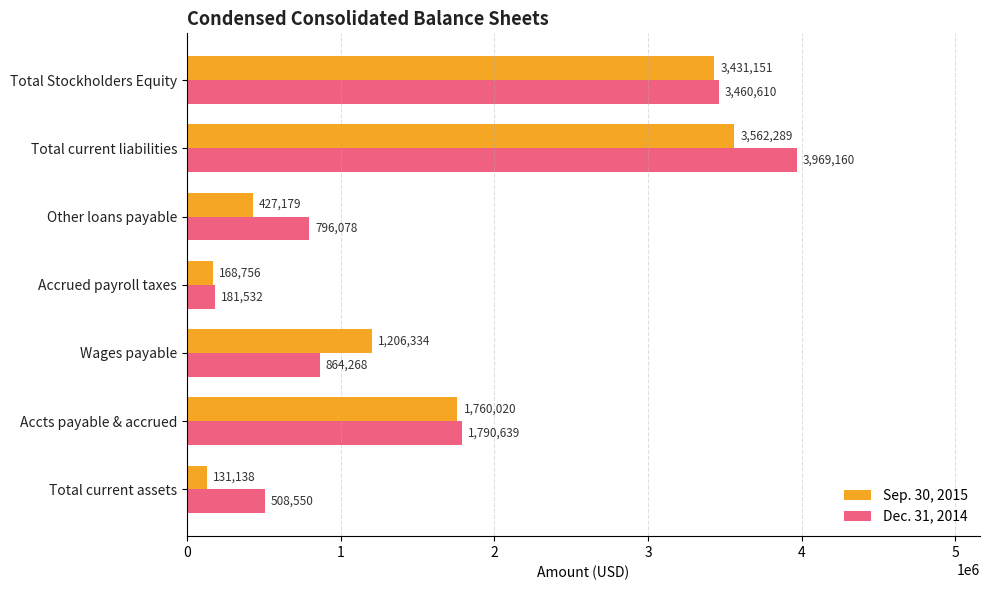

What is the minimum value for Sep. 30, 2015?

131138